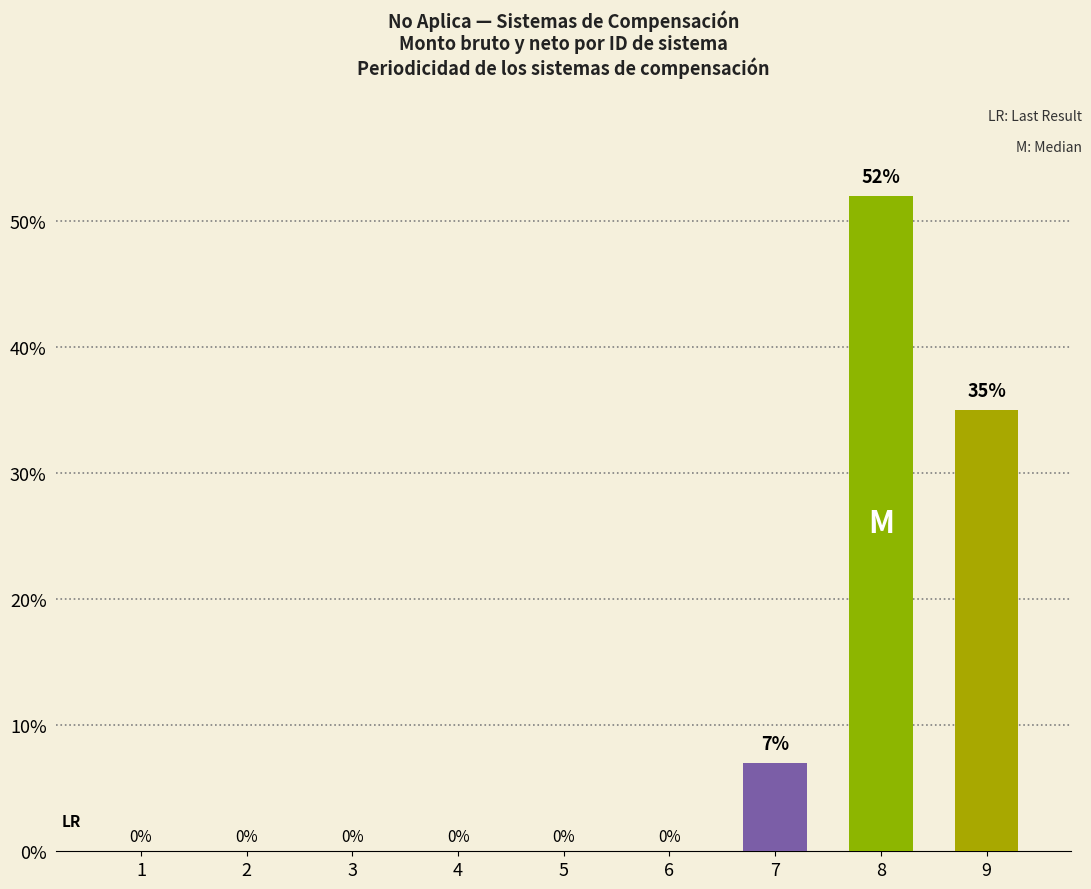

How many values exceed 0?

3